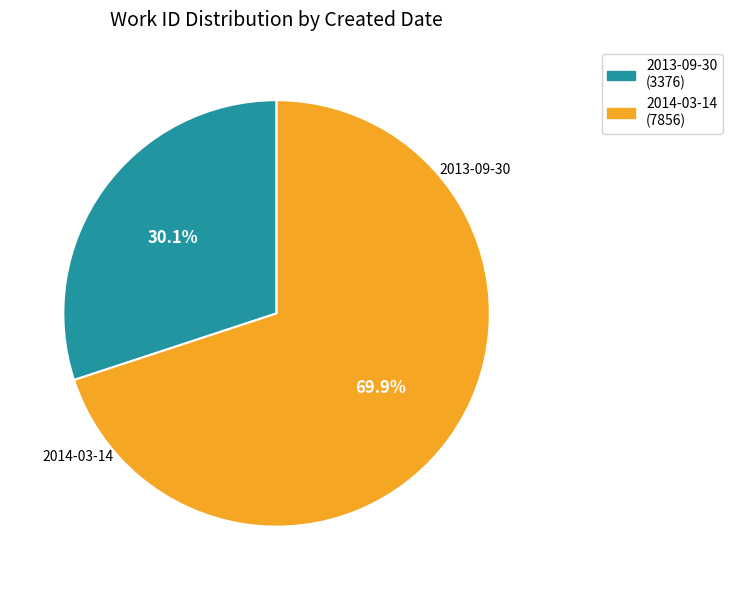

To the nearest percent, what percentage of the pie is 2014-03-14?

70%